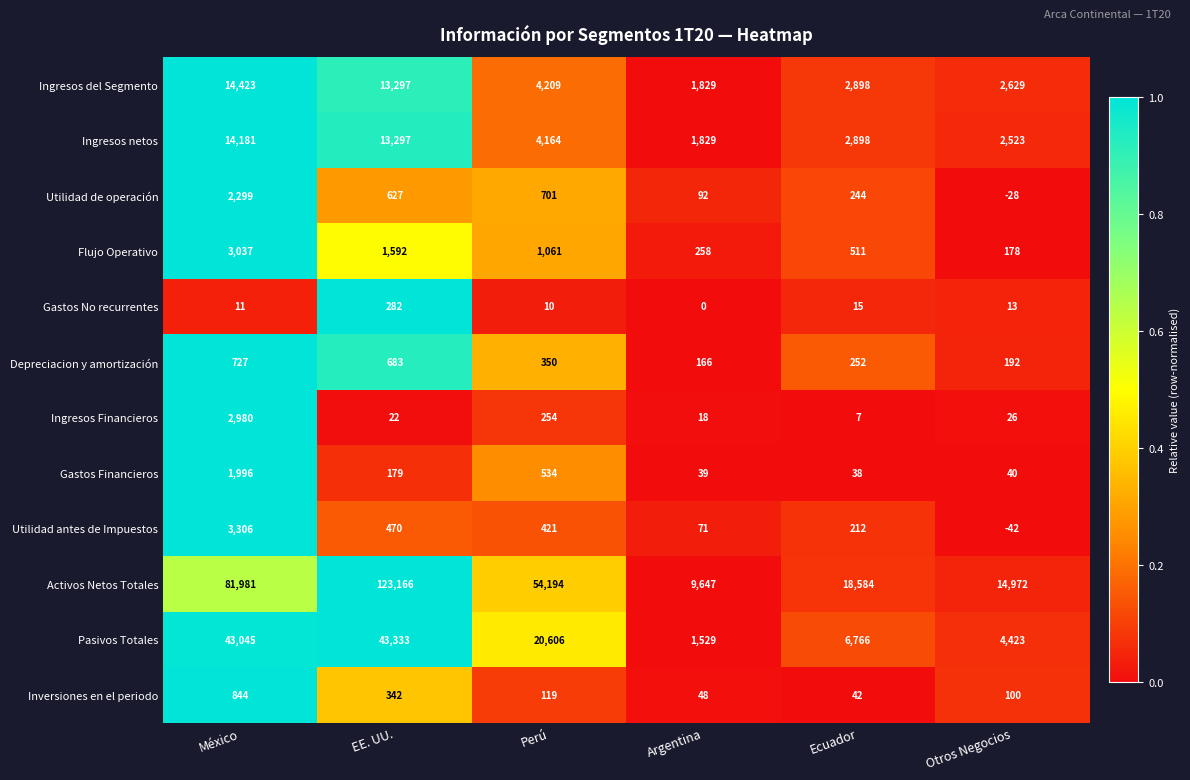

What is the total value across all series at Argentina?

15526